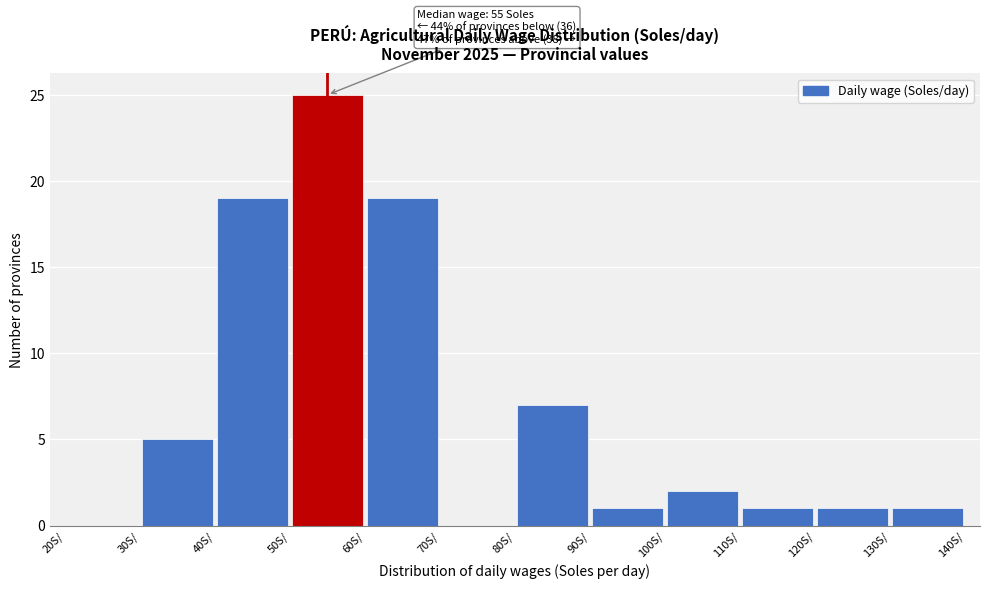

Over which range of the x-axis is the bar tallest?

50 to 60